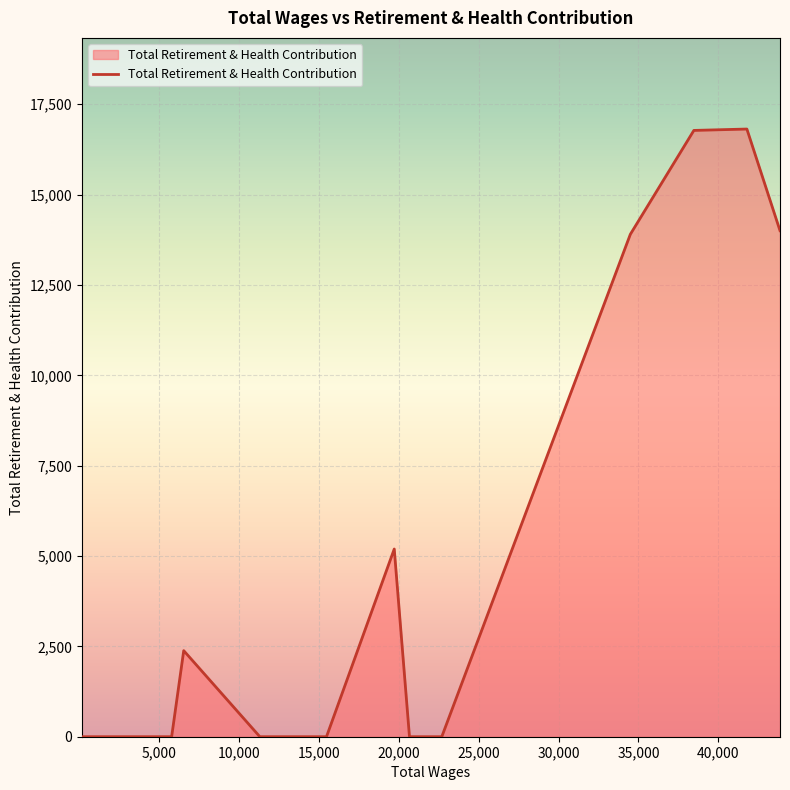

What is the greatest value displayed?

16815